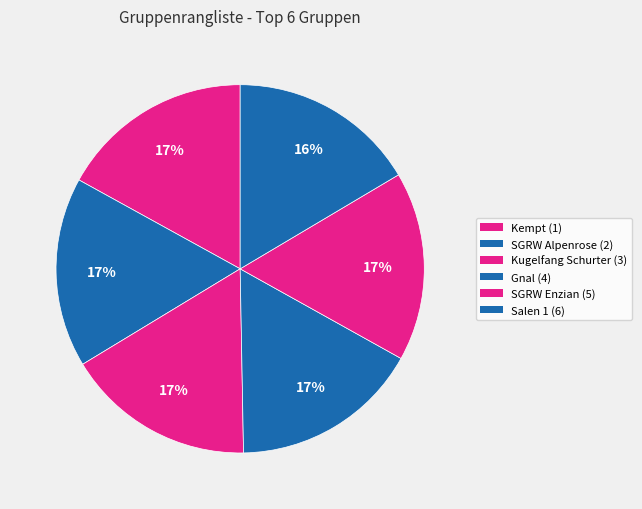

To the nearest percent, what portion does SGRW Alpenrose (2) represent?

17%